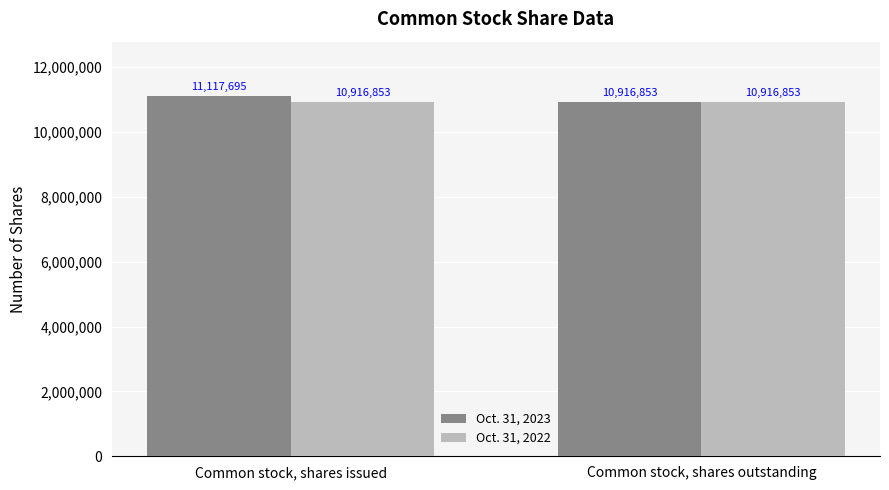

The Oct. 31, 2023 series shows 11117695 at Common stock, shares issued. True or false?

True